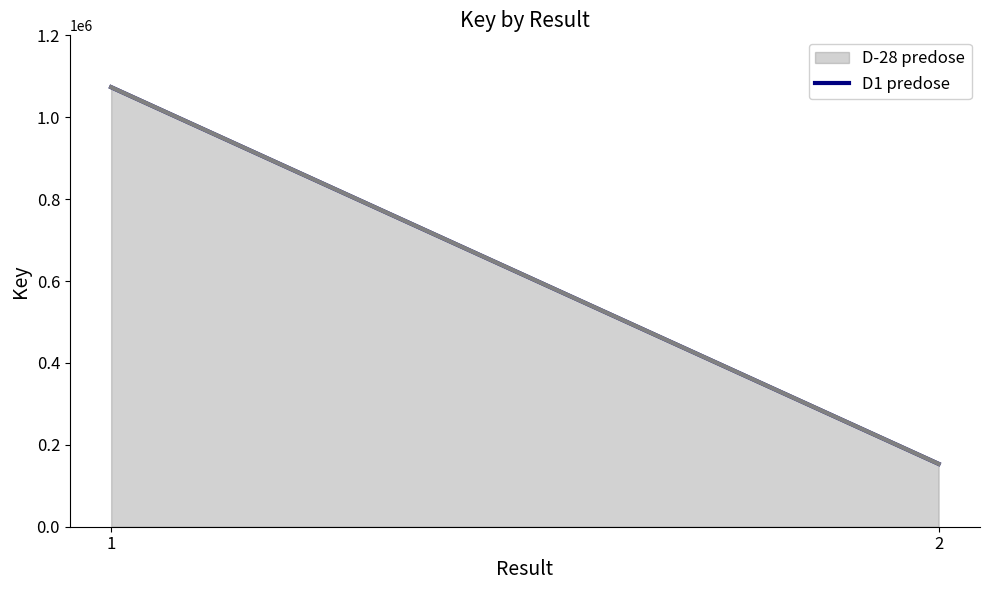

At how many categories does at least one series exceed 875785?

1